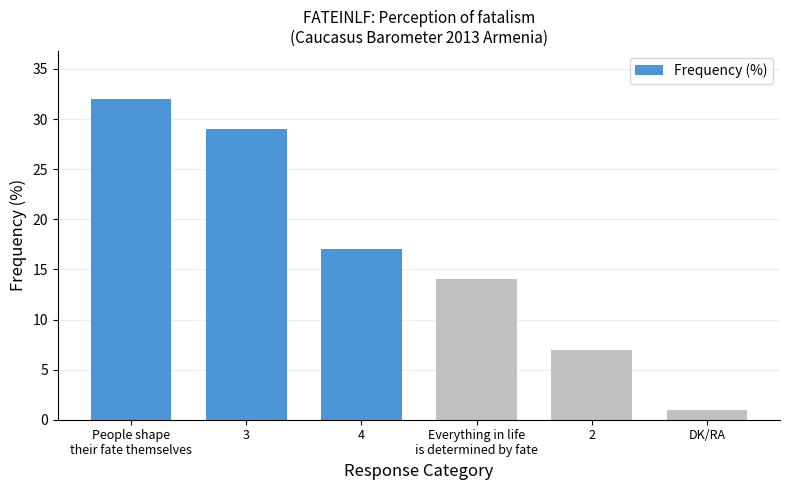

What position from the left is 3?

2